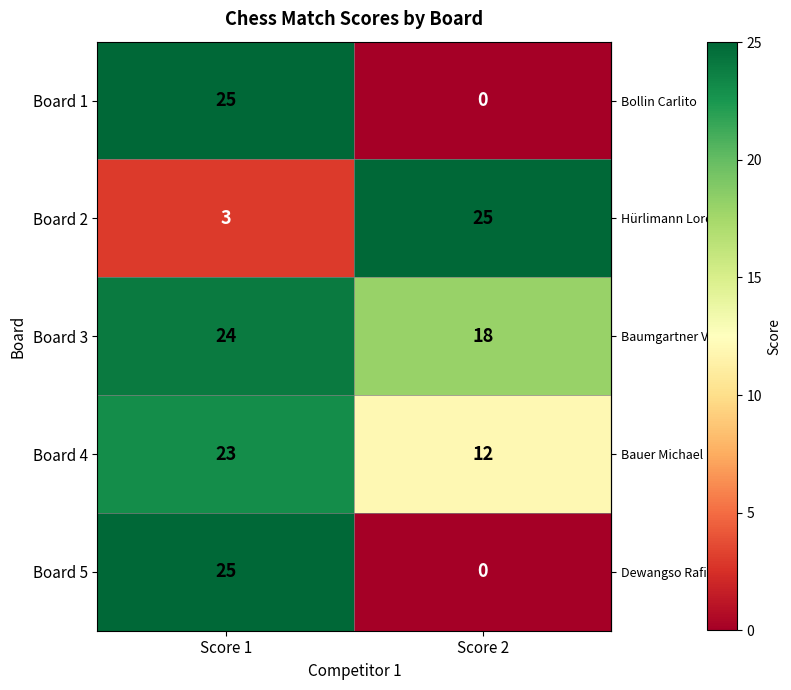

What value does the Board 3 series have at Score 2?

18